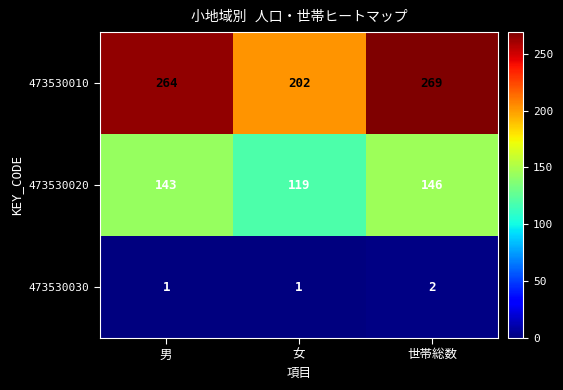

How many 473530030 values are between 1 and 2?

3